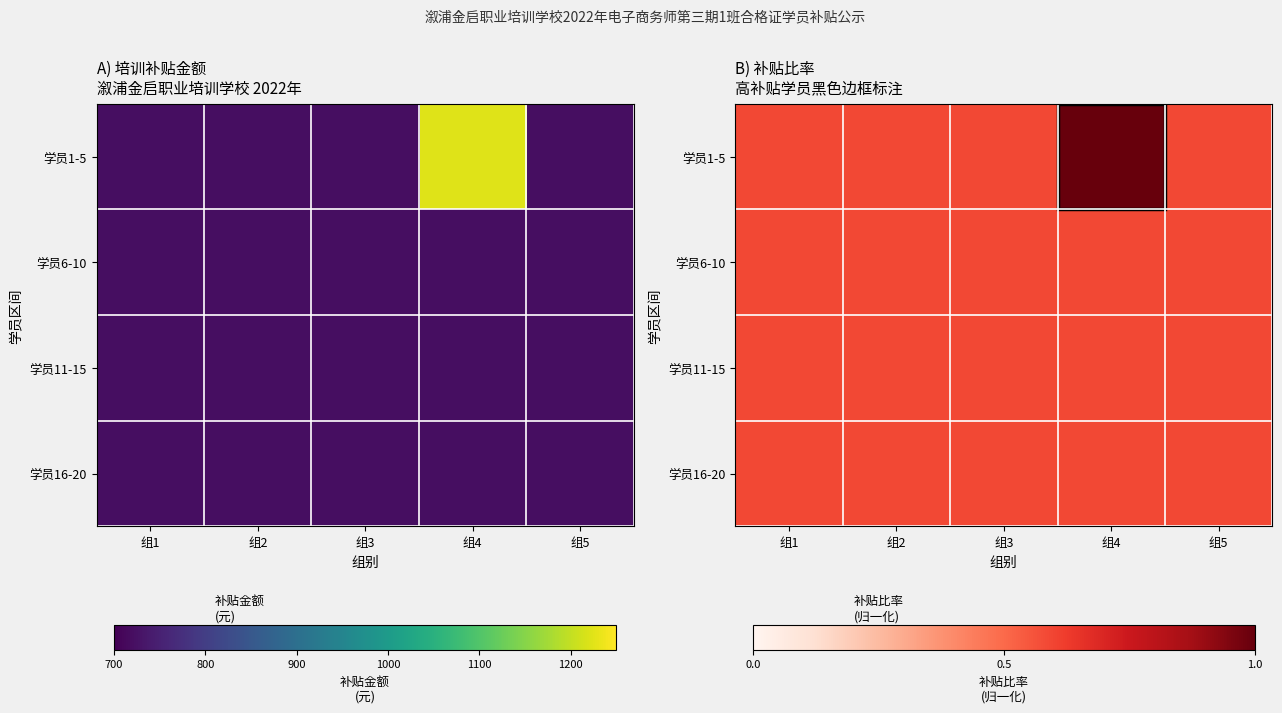

What is the sum of the 学员1-5 values at 组1 and 组2?

1.2